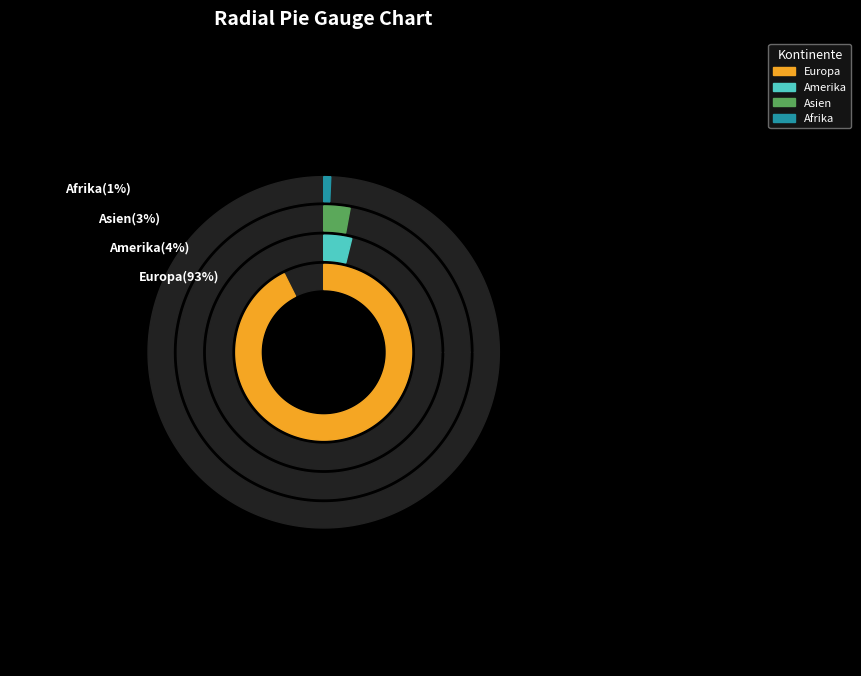

To the nearest percent, what is the combined percentage of Europa and Amerika?

96%